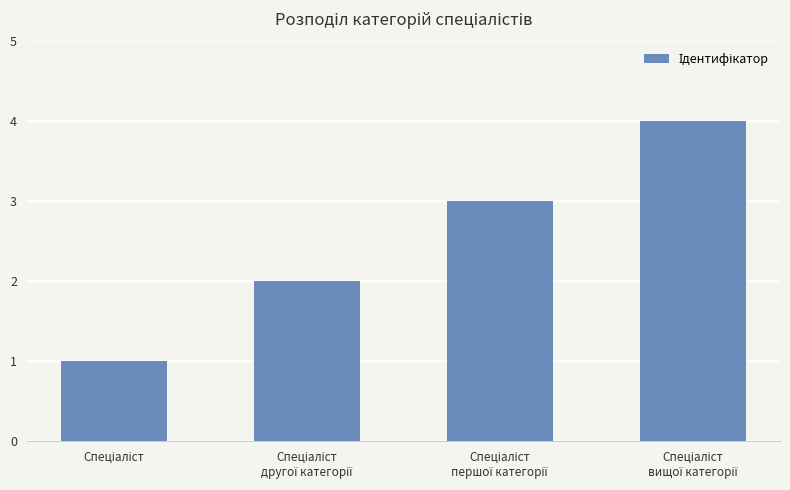

What is the maximum value shown in the chart?

4